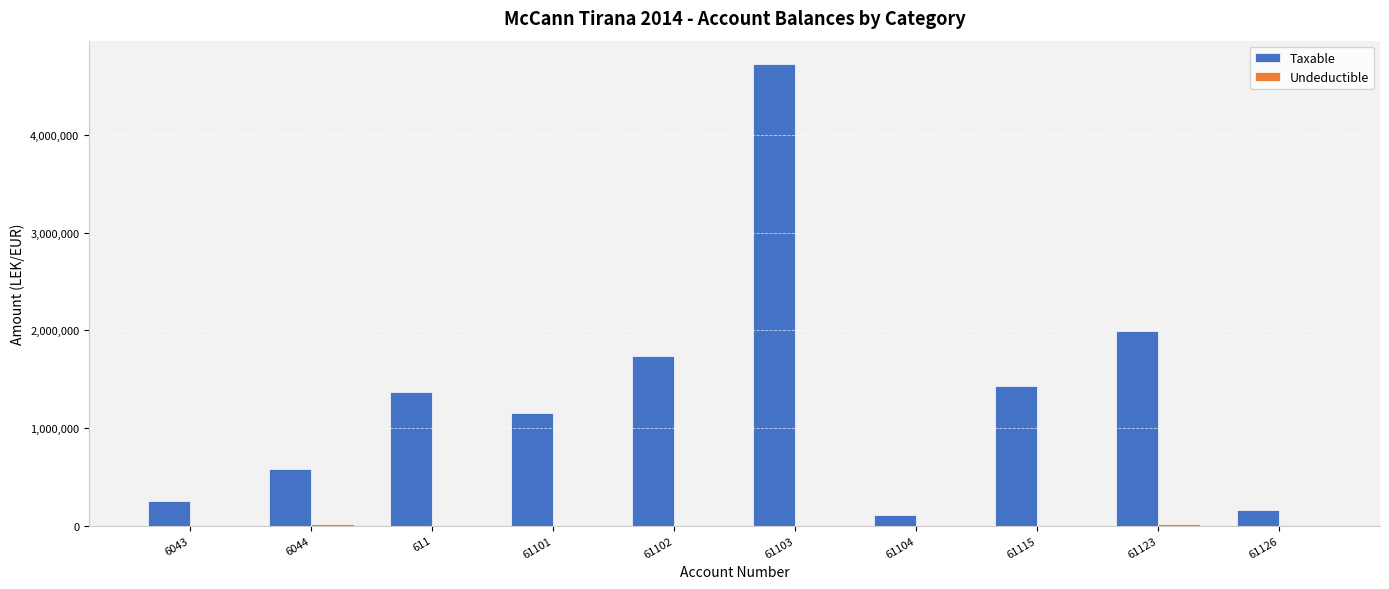

What is the sum of all Taxable values?

13501540.0